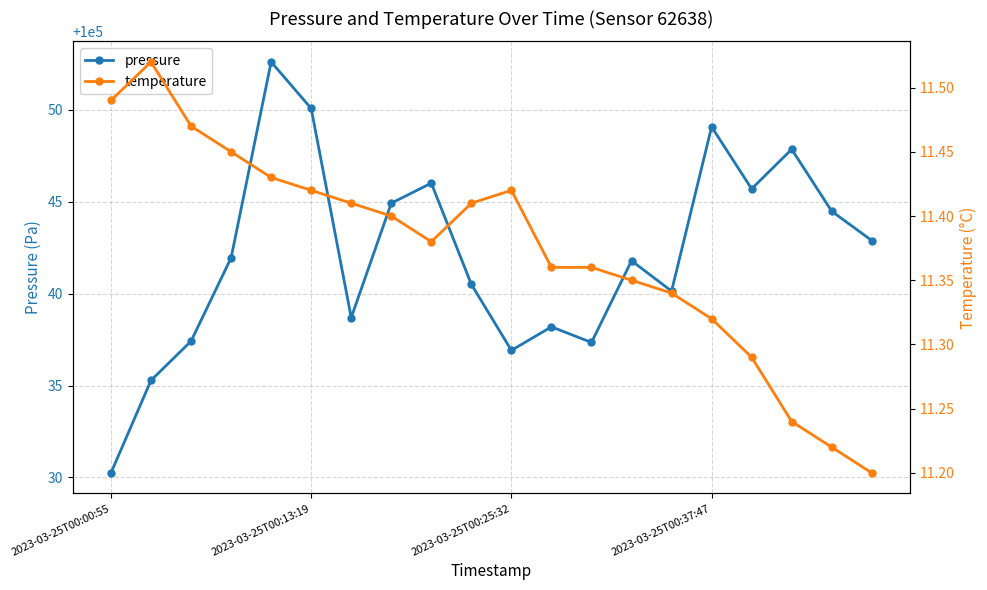

True or false: pressure has more than 0 points higher than both neighbors.

True